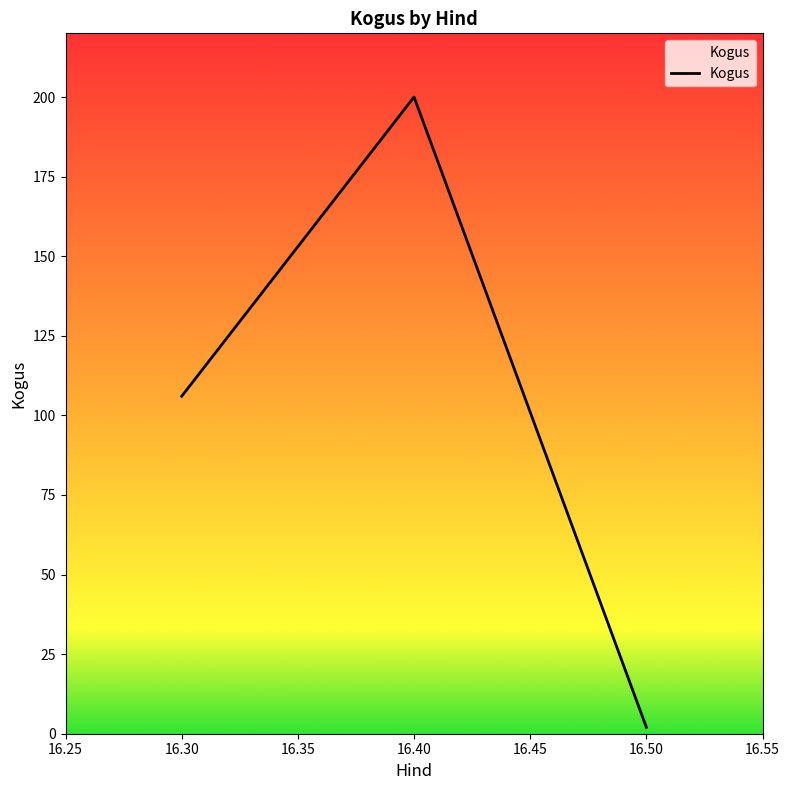

What is the ratio of the value at 16.30 to the value at 16.40?

0.5